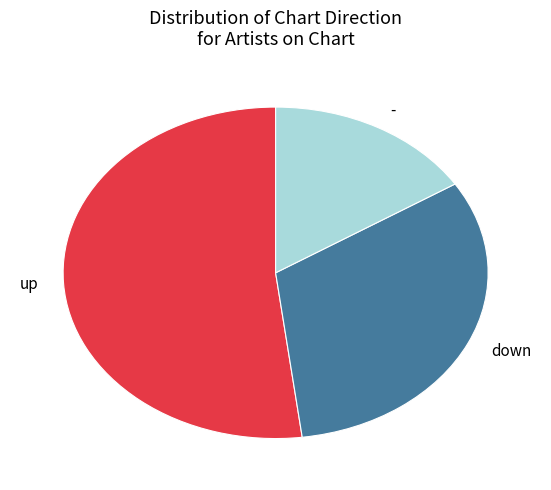

Do down and - together represent more than half of the pie?

No